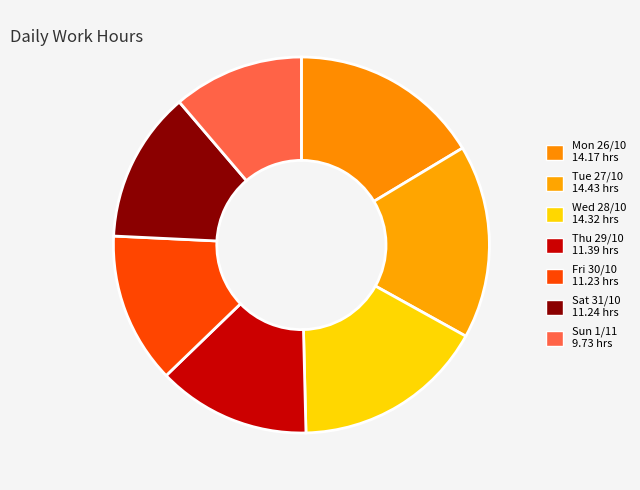

What percentage is the Mon 26/10 slice, to the nearest percent?

16%